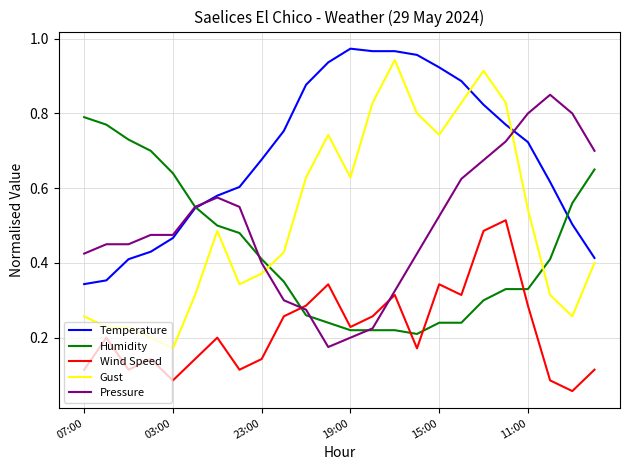

Which series has the largest range (max minus min)?

Gust